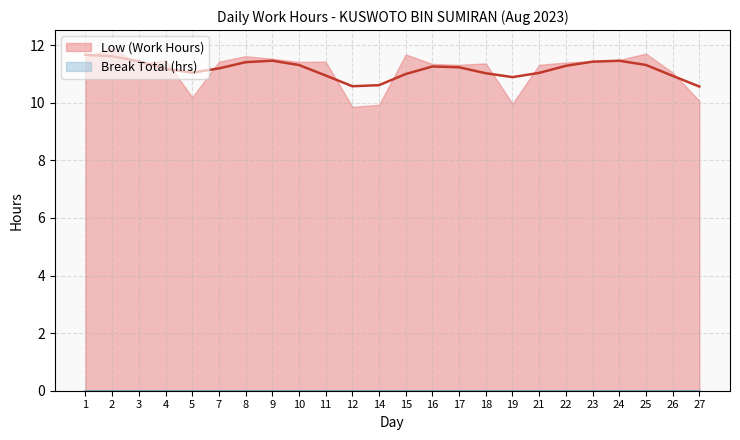

Is it true that Low (Work Hours) equals 11.7 at 15?

True